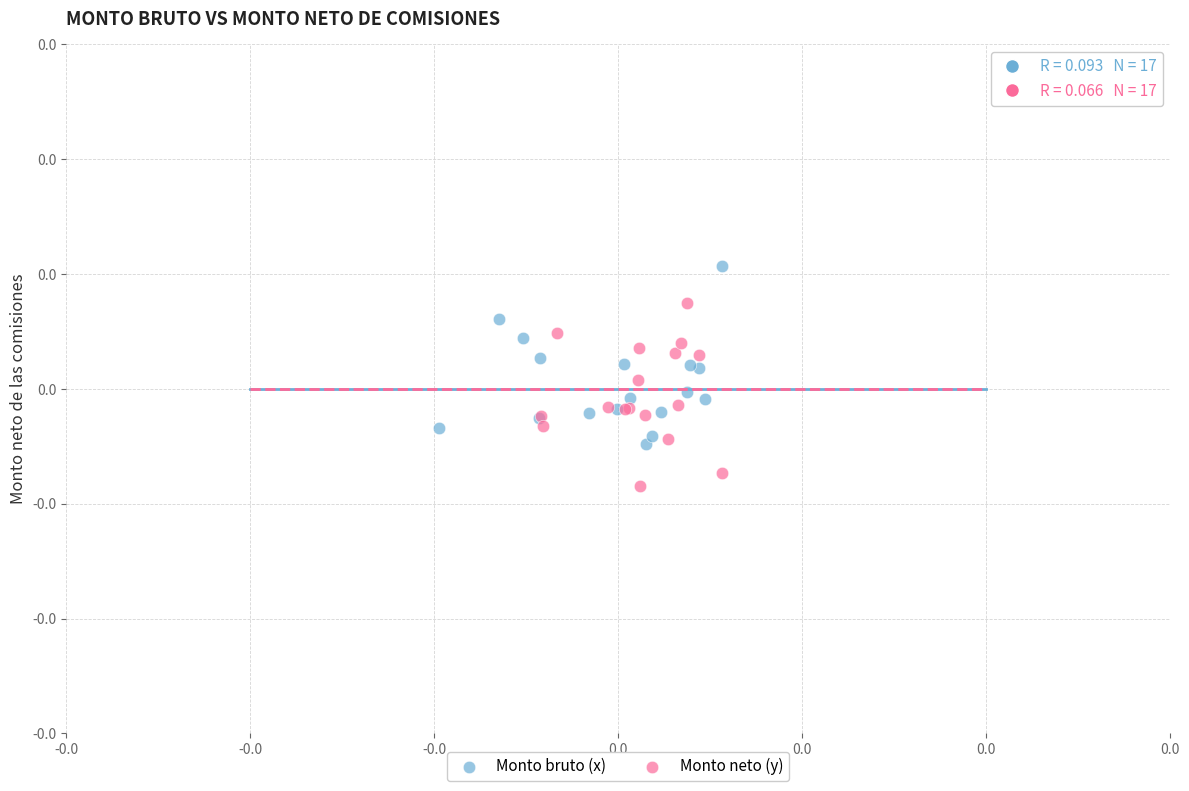

What are all the series names shown in the legend?

Monto bruto (x), Monto neto (y)